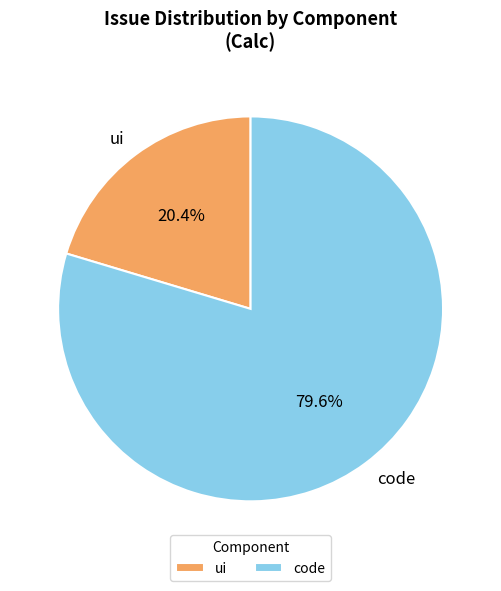

To the nearest percent, what is the combined percentage of code and ui?

100%